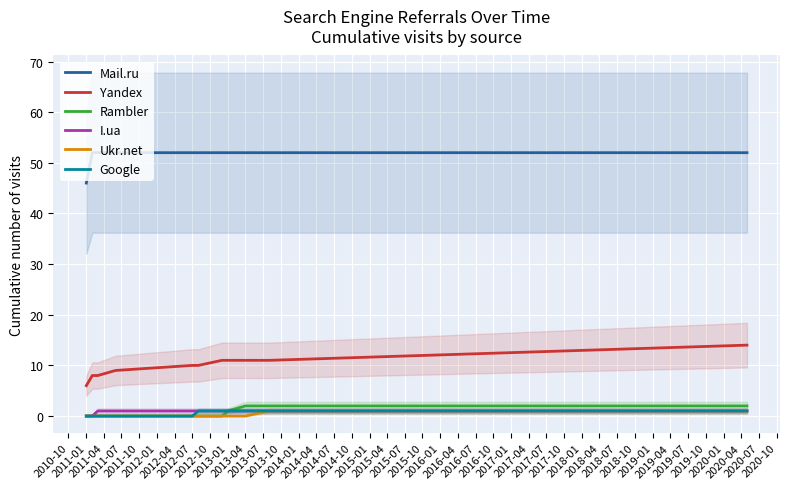

True or false: Yandex and Rambler intersect in this chart.

False